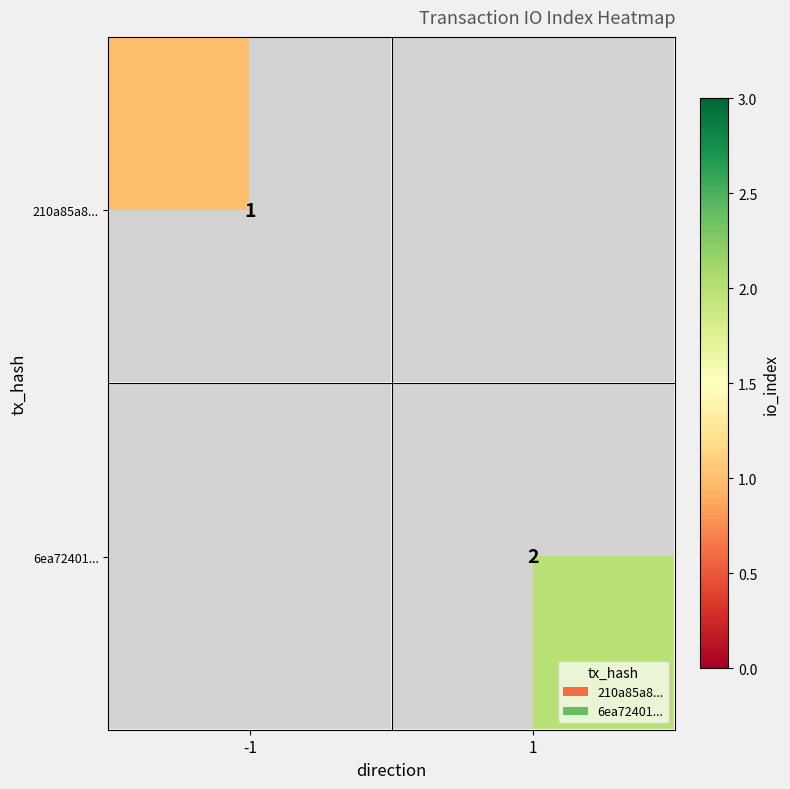

The value of 6ea72401... at 1 is 2. True or false?

True